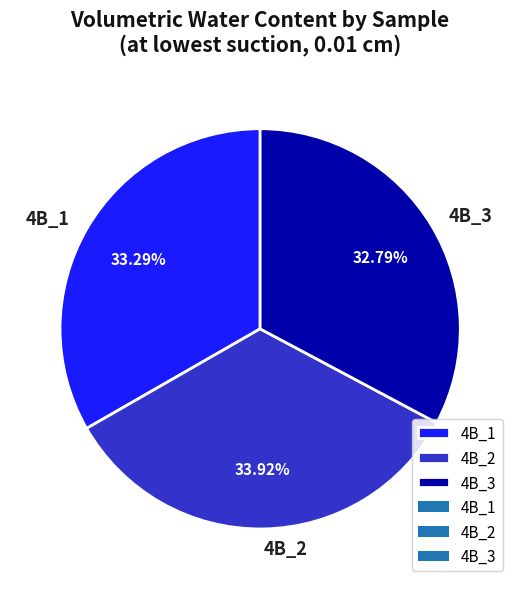

True or false: 4B_2 accounts for 34% of the total.

True